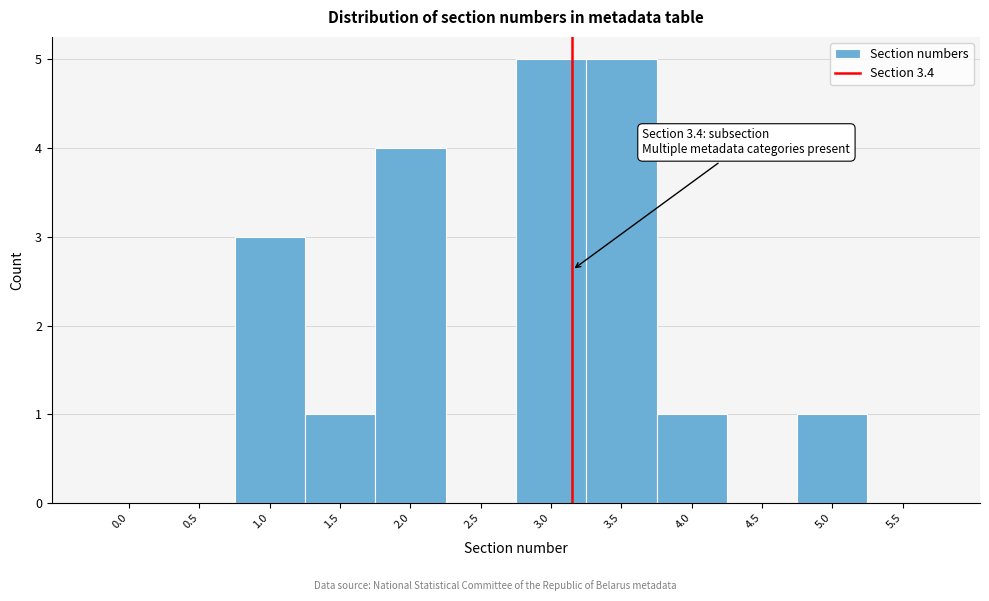

Reading left to right, transcribe all the data shown in this chart.

0.0=0	0.5=0	1.0=3	1.5=1	2.0=4	2.5=0	3.0=5	3.5=5	4.0=1	4.5=0	5.0=1	5.5=0